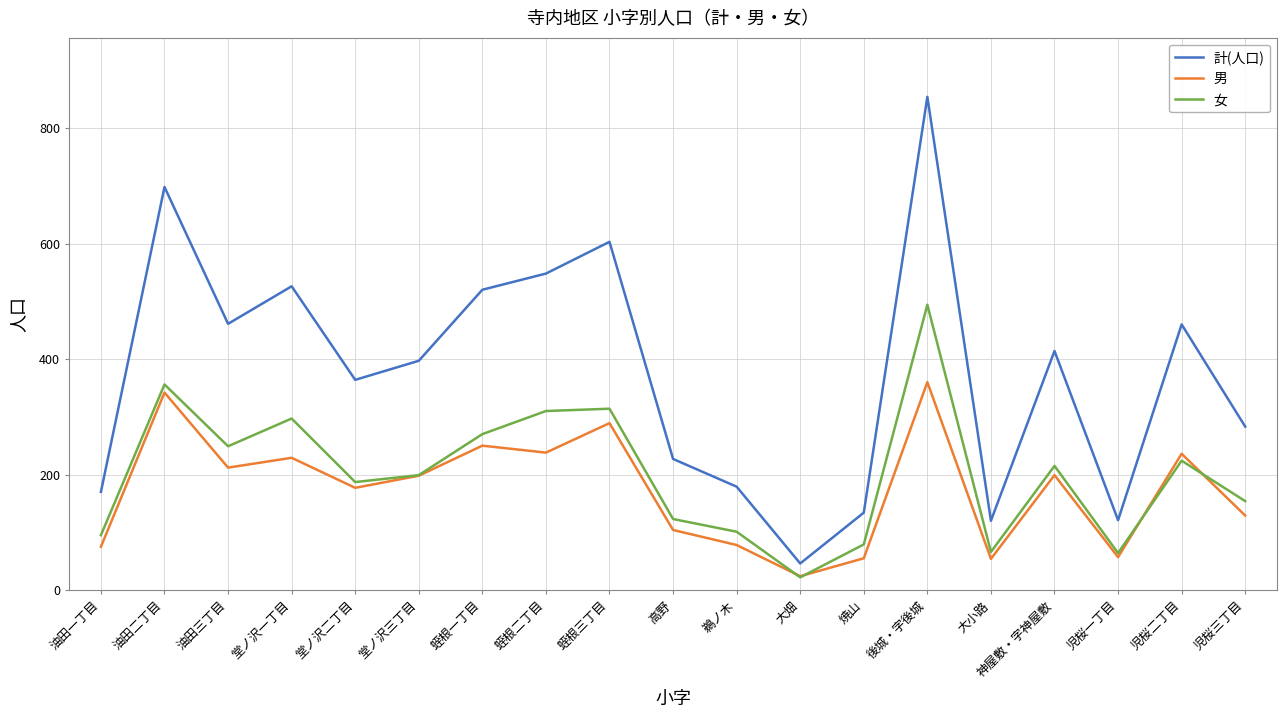

Which series changed the most between 堂ノ沢三丁目 and 蛭根三丁目?

計(人口)